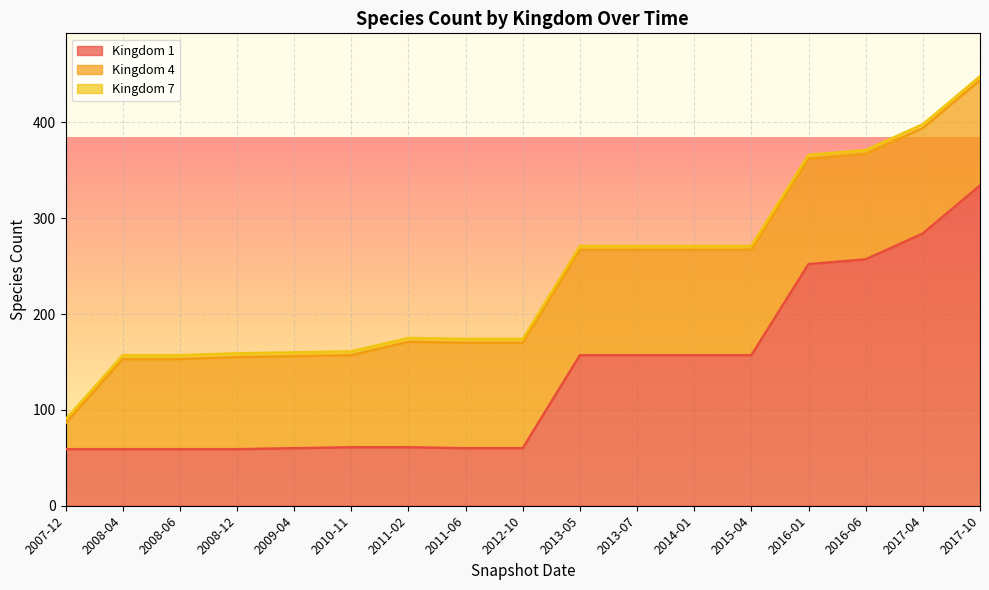

Between 2010-11 and 2017-10, which series saw the biggest shift?

Kingdom 1